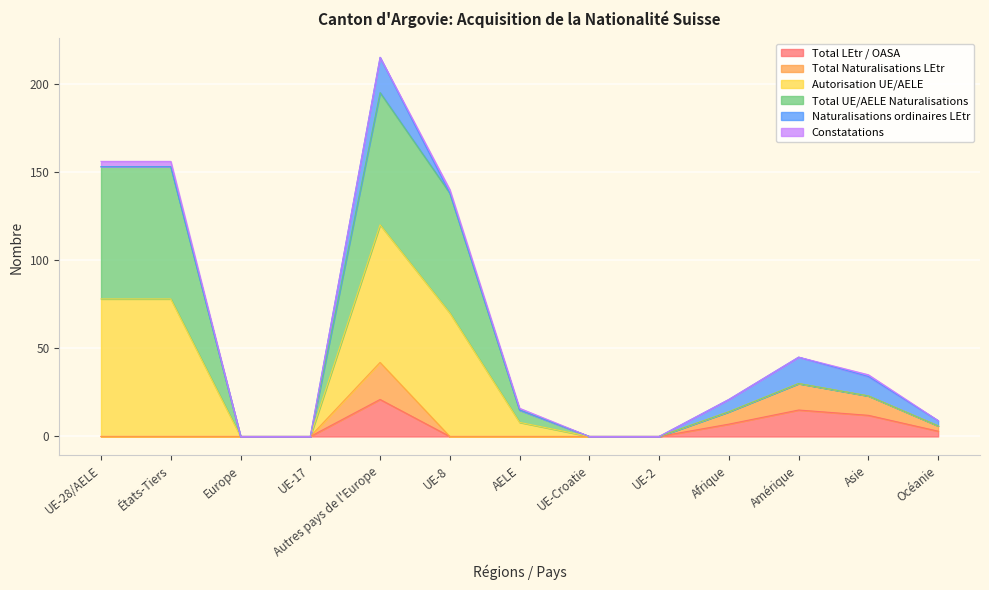

Where is the first local maximum for Total LEtr / OASA?

Autres pays de l'Europe